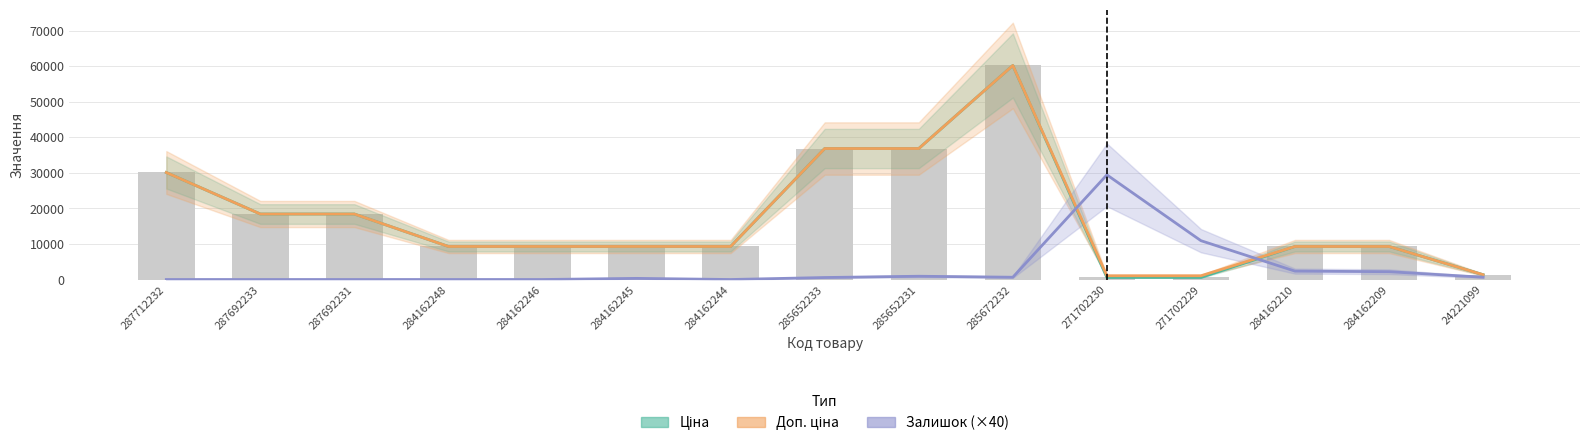

Does the chart contain any negative values?

No